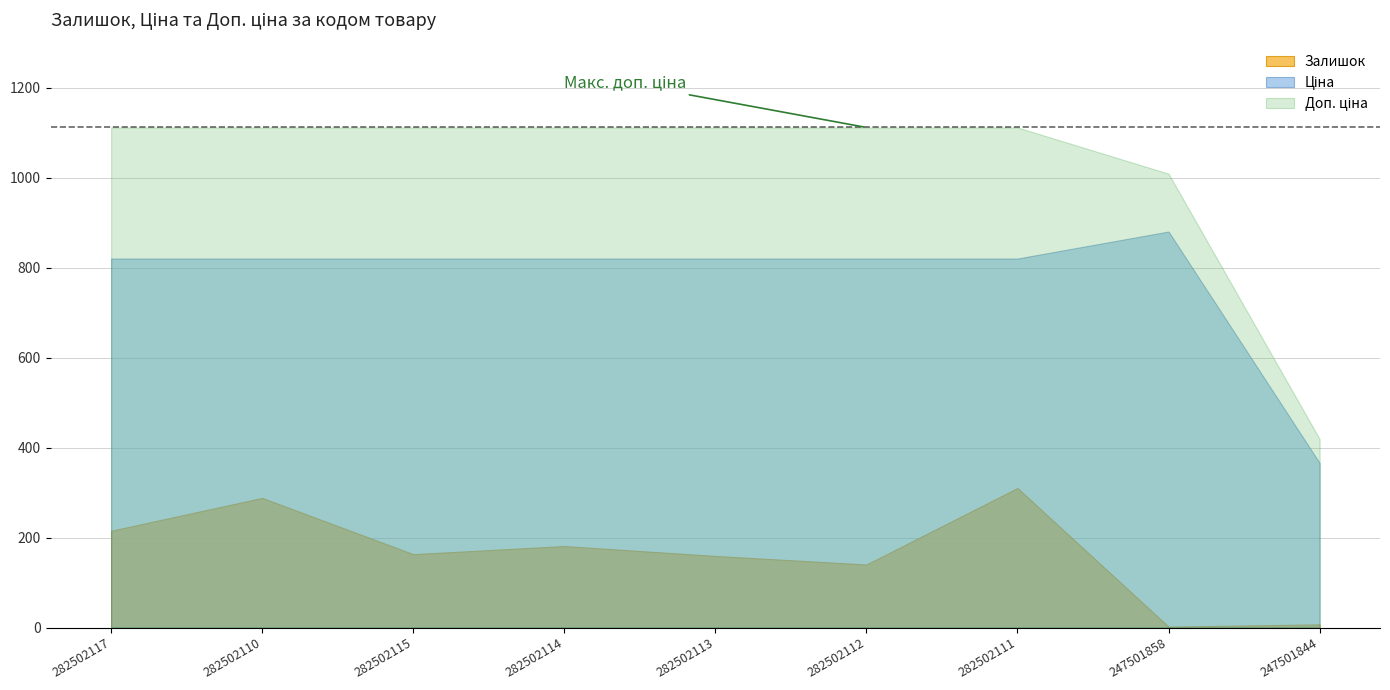

The value of Залишок at 247501844 is 7.0. True or false?

True